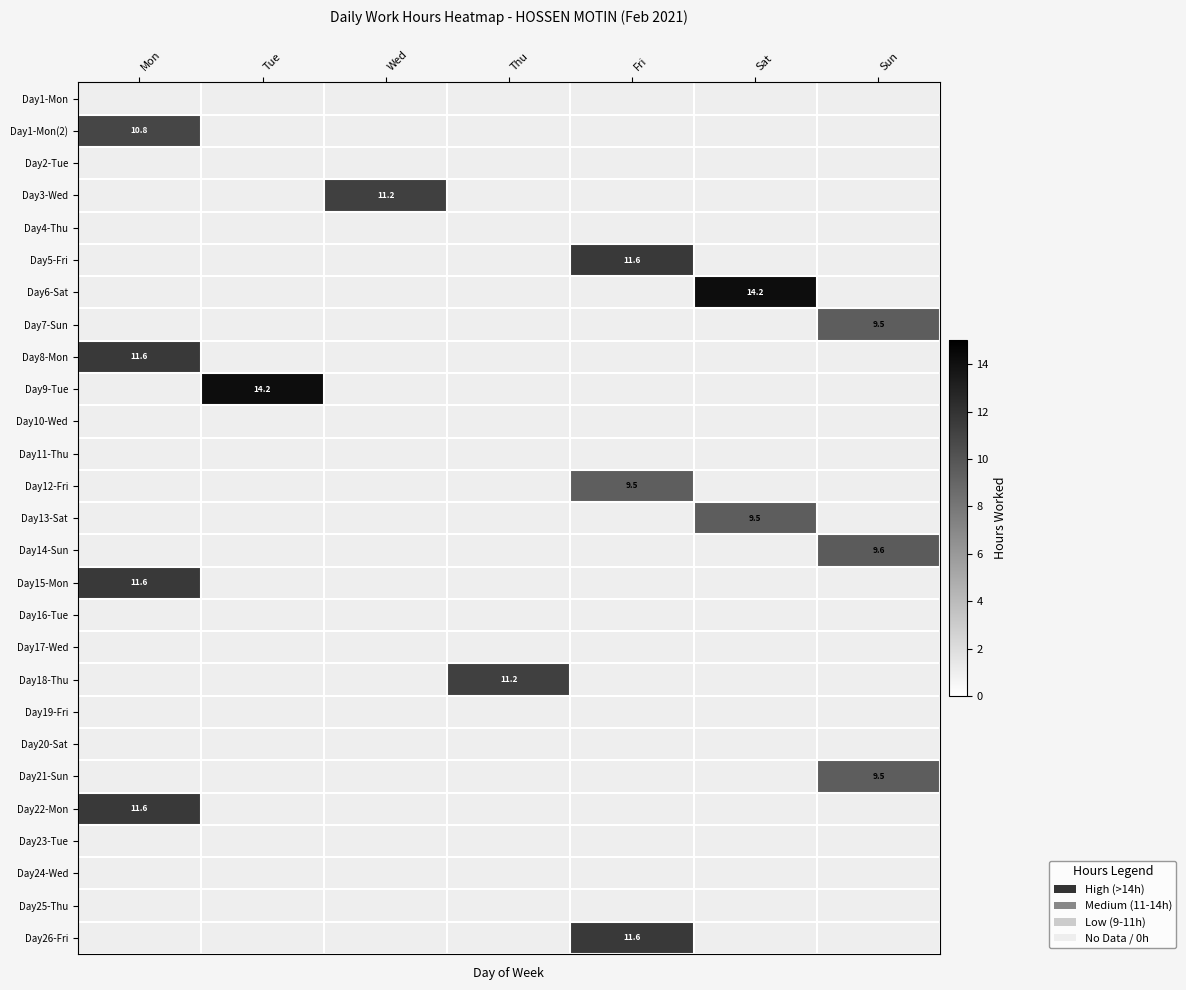

The value of Day1-Mon(2) at Mon is 5.3. True or false?

False